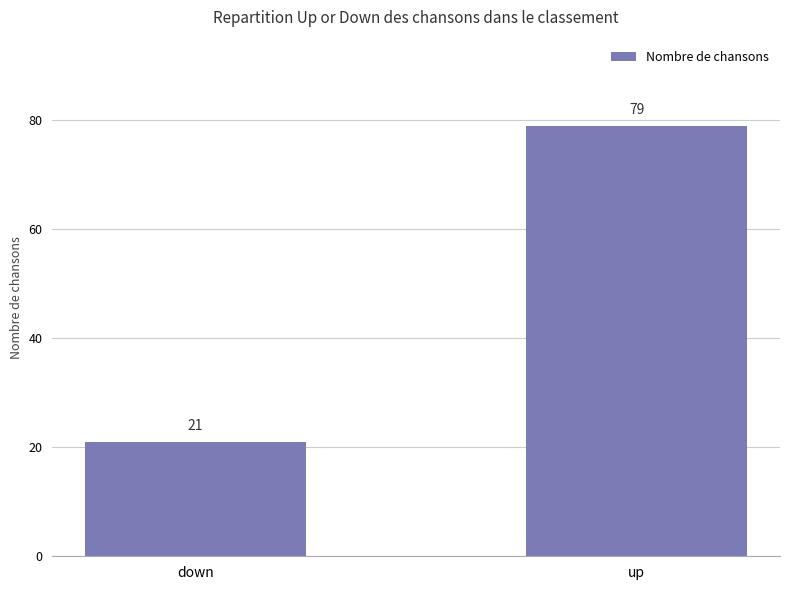

Reading left to right, what are all the values shown in this chart?

down=21	up=79